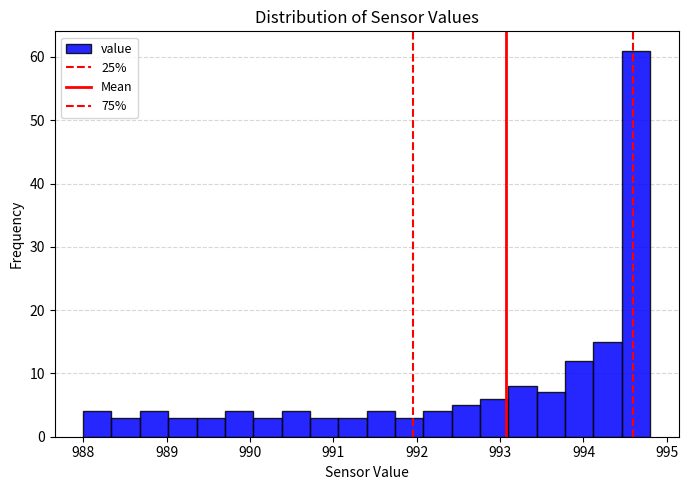

Read against the x-axis, roughly where is the centre of the tallest bar?

994.6